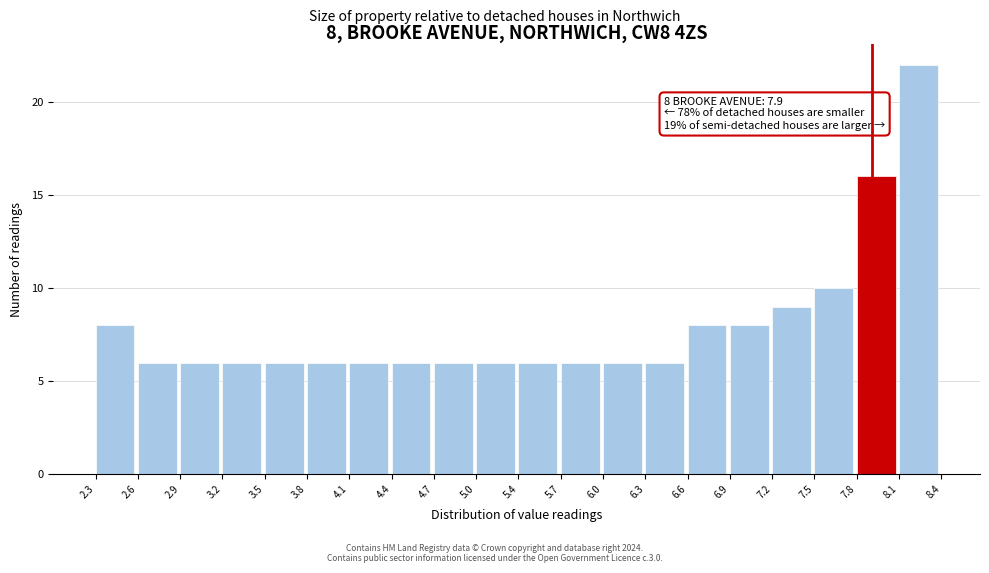

Which range on the x-axis has the tallest bar?

8.1 to 8.4